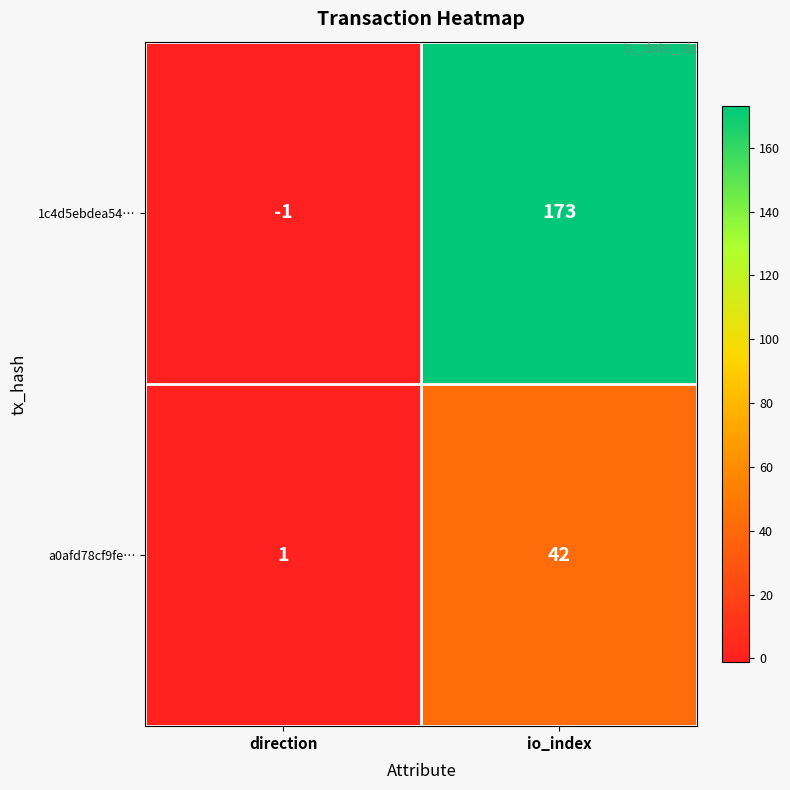

What is the maximum value for a0afd78cf9fe…?

42